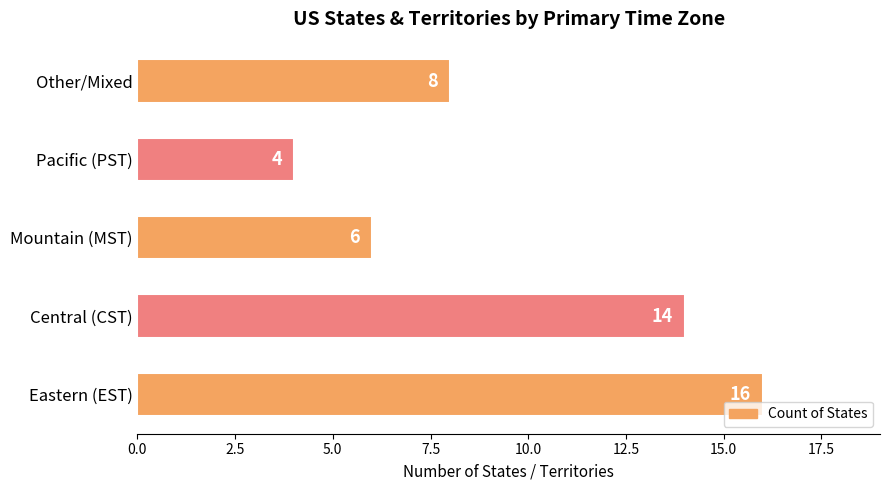

How many bars are there in total?

5